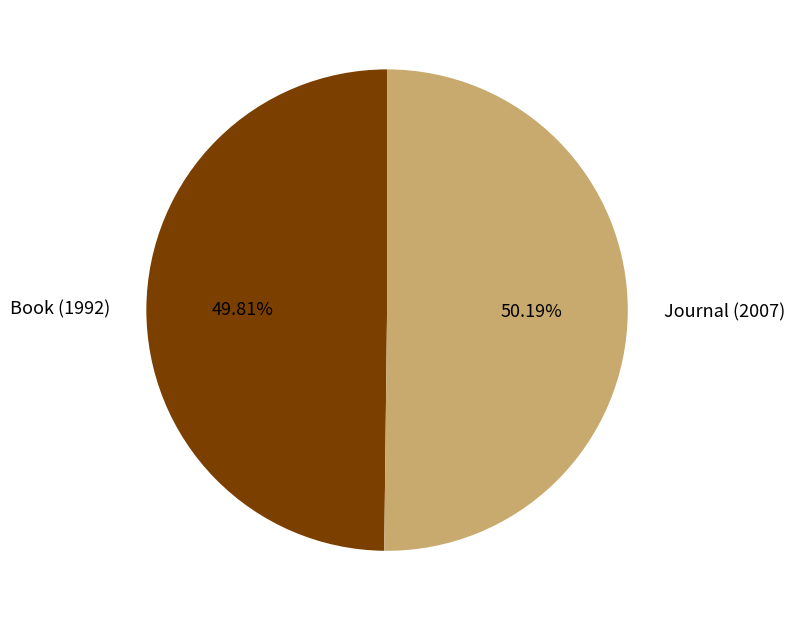

What is the ratio of the value at Journal (2007) to the value at Book (1992)?

1.0